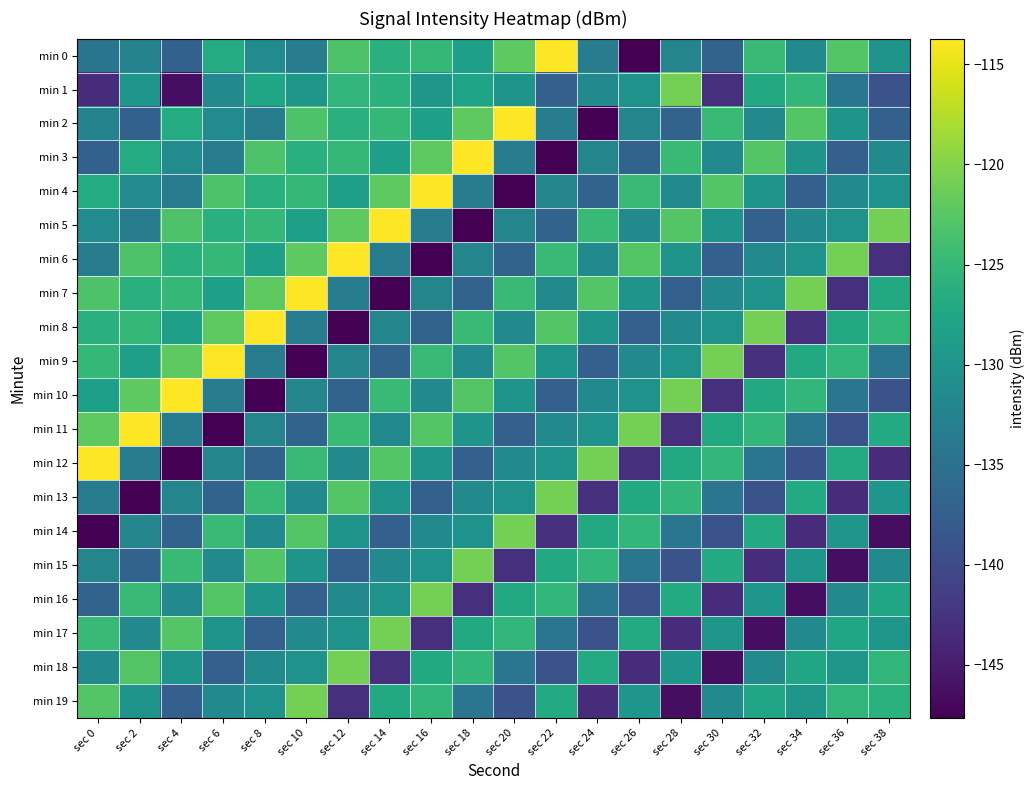

Reading left to right, transcribe all the data shown in this chart.

min 0: sec 0=-134.4	sec 2=-132.5	sec 4=-137.1	sec 6=-126.7	sec 8=-131.3	sec 10=-133.4	sec 12=-123.2	sec 14=-126.1	sec 16=-125.0	sec 18=-128.5	sec 20=-122.2	sec 22=-113.7	sec 24=-133.3	sec 26=-147.6	sec 28=-132.2	sec 30=-136.8	sec 32=-124.6	sec 34=-131.5	sec 36=-122.8	sec 38=-130.1
min 1: sec 0=-143.3	sec 2=-129.9	sec 4=-146.4	sec 6=-131.5	sec 8=-127.6	sec 10=-129.7	sec 12=-125.3	sec 14=-126.0	sec 16=-129.7	sec 18=-127.9	sec 20=-130.1	sec 22=-137.2	sec 24=-131.6	sec 26=-130.2	sec 28=-120.8	sec 30=-142.9	sec 32=-127.0	sec 34=-125.1	sec 36=-134.3	sec 38=-139.0
min 2: sec 0=-132.5	sec 2=-137.1	sec 4=-126.7	sec 6=-131.3	sec 8=-133.4	sec 10=-123.2	sec 12=-126.1	sec 14=-125.0	sec 16=-128.5	sec 18=-122.2	sec 20=-113.7	sec 22=-133.3	sec 24=-147.6	sec 26=-132.2	sec 28=-136.8	sec 30=-124.6	sec 32=-131.5	sec 34=-122.8	sec 36=-130.1	sec 38=-137.2
min 3: sec 0=-137.1	sec 2=-126.7	sec 4=-131.3	sec 6=-133.4	sec 8=-123.2	sec 10=-126.1	sec 12=-125.0	sec 14=-128.5	sec 16=-122.2	sec 18=-113.7	sec 20=-133.3	sec 22=-147.6	sec 24=-132.2	sec 26=-136.8	sec 28=-124.6	sec 30=-131.5	sec 32=-122.8	sec 34=-130.1	sec 36=-137.2	sec 38=-131.6
min 4: sec 0=-126.7	sec 2=-131.3	sec 4=-133.4	sec 6=-123.2	sec 8=-126.1	sec 10=-125.0	sec 12=-128.5	sec 14=-122.2	sec 16=-113.7	sec 18=-133.3	sec 20=-147.6	sec 22=-132.2	sec 24=-136.8	sec 26=-124.6	sec 28=-131.5	sec 30=-122.8	sec 32=-130.1	sec 34=-137.2	sec 36=-131.6	sec 38=-130.2
min 5: sec 0=-131.3	sec 2=-133.4	sec 4=-123.2	sec 6=-126.1	sec 8=-125.0	sec 10=-128.5	sec 12=-122.2	sec 14=-113.7	sec 16=-133.3	sec 18=-147.6	sec 20=-132.2	sec 22=-136.8	sec 24=-124.6	sec 26=-131.5	sec 28=-122.8	sec 30=-130.1	sec 32=-137.2	sec 34=-131.6	sec 36=-130.2	sec 38=-120.8
min 6: sec 0=-133.4	sec 2=-123.2	sec 4=-126.1	sec 6=-125.0	sec 8=-128.5	sec 10=-122.2	sec 12=-113.7	sec 14=-133.3	sec 16=-147.6	sec 18=-132.2	sec 20=-136.8	sec 22=-124.6	sec 24=-131.5	sec 26=-122.8	sec 28=-130.1	sec 30=-137.2	sec 32=-131.6	sec 34=-130.2	sec 36=-120.8	sec 38=-142.9
min 7: sec 0=-123.2	sec 2=-126.1	sec 4=-125.0	sec 6=-128.5	sec 8=-122.2	sec 10=-113.7	sec 12=-133.3	sec 14=-147.6	sec 16=-132.2	sec 18=-136.8	sec 20=-124.6	sec 22=-131.5	sec 24=-122.8	sec 26=-130.1	sec 28=-137.2	sec 30=-131.6	sec 32=-130.2	sec 34=-120.8	sec 36=-142.9	sec 38=-127.0
min 8: sec 0=-126.1	sec 2=-125.0	sec 4=-128.5	sec 6=-122.2	sec 8=-113.7	sec 10=-133.3	sec 12=-147.6	sec 14=-132.2	sec 16=-136.8	sec 18=-124.6	sec 20=-131.5	sec 22=-122.8	sec 24=-130.1	sec 26=-137.2	sec 28=-131.6	sec 30=-130.2	sec 32=-120.8	sec 34=-142.9	sec 36=-127.0	sec 38=-125.1
min 9: sec 0=-125.0	sec 2=-128.5	sec 4=-122.2	sec 6=-113.7	sec 8=-133.3	sec 10=-147.6	sec 12=-132.2	sec 14=-136.8	sec 16=-124.6	sec 18=-131.5	sec 20=-122.8	sec 22=-130.1	sec 24=-137.2	sec 26=-131.6	sec 28=-130.2	sec 30=-120.8	sec 32=-142.9	sec 34=-127.0	sec 36=-125.1	sec 38=-134.3
min 10: sec 0=-128.5	sec 2=-122.2	sec 4=-113.7	sec 6=-133.3	sec 8=-147.6	sec 10=-132.2	sec 12=-136.8	sec 14=-124.6	sec 16=-131.5	sec 18=-122.8	sec 20=-130.1	sec 22=-137.2	sec 24=-131.6	sec 26=-130.2	sec 28=-120.8	sec 30=-142.9	sec 32=-127.0	sec 34=-125.1	sec 36=-134.3	sec 38=-139.0
min 11: sec 0=-122.2	sec 2=-113.7	sec 4=-133.3	sec 6=-147.6	sec 8=-132.2	sec 10=-136.8	sec 12=-124.6	sec 14=-131.5	sec 16=-122.8	sec 18=-130.1	sec 20=-137.2	sec 22=-131.6	sec 24=-130.2	sec 26=-120.8	sec 28=-142.9	sec 30=-127.0	sec 32=-125.1	sec 34=-134.3	sec 36=-139.0	sec 38=-126.8
min 12: sec 0=-113.7	sec 2=-133.3	sec 4=-147.6	sec 6=-132.2	sec 8=-136.8	sec 10=-124.6	sec 12=-131.5	sec 14=-122.8	sec 16=-130.1	sec 18=-137.2	sec 20=-131.6	sec 22=-130.2	sec 24=-120.8	sec 26=-142.9	sec 28=-127.0	sec 30=-125.1	sec 32=-134.3	sec 34=-139.0	sec 36=-126.8	sec 38=-143.3
min 13: sec 0=-133.3	sec 2=-147.6	sec 4=-132.2	sec 6=-136.8	sec 8=-124.6	sec 10=-131.5	sec 12=-122.8	sec 14=-130.1	sec 16=-137.2	sec 18=-131.6	sec 20=-130.2	sec 22=-120.8	sec 24=-142.9	sec 26=-127.0	sec 28=-125.1	sec 30=-134.3	sec 32=-139.0	sec 34=-126.8	sec 36=-143.3	sec 38=-129.9
min 14: sec 0=-147.6	sec 2=-132.2	sec 4=-136.8	sec 6=-124.6	sec 8=-131.5	sec 10=-122.8	sec 12=-130.1	sec 14=-137.2	sec 16=-131.6	sec 18=-130.2	sec 20=-120.8	sec 22=-142.9	sec 24=-127.0	sec 26=-125.1	sec 28=-134.3	sec 30=-139.0	sec 32=-126.8	sec 34=-143.3	sec 36=-129.9	sec 38=-146.4
min 15: sec 0=-132.2	sec 2=-136.8	sec 4=-124.6	sec 6=-131.5	sec 8=-122.8	sec 10=-130.1	sec 12=-137.2	sec 14=-131.6	sec 16=-130.2	sec 18=-120.8	sec 20=-142.9	sec 22=-127.0	sec 24=-125.1	sec 26=-134.3	sec 28=-139.0	sec 30=-126.8	sec 32=-143.3	sec 34=-129.9	sec 36=-146.4	sec 38=-131.5
min 16: sec 0=-136.8	sec 2=-124.6	sec 4=-131.5	sec 6=-122.8	sec 8=-130.1	sec 10=-137.2	sec 12=-131.6	sec 14=-130.2	sec 16=-120.8	sec 18=-142.9	sec 20=-127.0	sec 22=-125.1	sec 24=-134.3	sec 26=-139.0	sec 28=-126.8	sec 30=-143.3	sec 32=-129.9	sec 34=-146.4	sec 36=-131.5	sec 38=-127.6
min 17: sec 0=-124.6	sec 2=-131.5	sec 4=-122.8	sec 6=-130.1	sec 8=-137.2	sec 10=-131.6	sec 12=-130.2	sec 14=-120.8	sec 16=-142.9	sec 18=-127.0	sec 20=-125.1	sec 22=-134.3	sec 24=-139.0	sec 26=-126.8	sec 28=-143.3	sec 30=-129.9	sec 32=-146.4	sec 34=-131.5	sec 36=-127.6	sec 38=-129.7
min 18: sec 0=-131.5	sec 2=-122.8	sec 4=-130.1	sec 6=-137.2	sec 8=-131.6	sec 10=-130.2	sec 12=-120.8	sec 14=-142.9	sec 16=-127.0	sec 18=-125.1	sec 20=-134.3	sec 22=-139.0	sec 24=-126.8	sec 26=-143.3	sec 28=-129.9	sec 30=-146.4	sec 32=-131.5	sec 34=-127.6	sec 36=-129.7	sec 38=-125.3
min 19: sec 0=-122.8	sec 2=-130.1	sec 4=-137.2	sec 6=-131.6	sec 8=-130.2	sec 10=-120.8	sec 12=-142.9	sec 14=-127.0	sec 16=-125.1	sec 18=-134.3	sec 20=-139.0	sec 22=-126.8	sec 24=-143.3	sec 26=-129.9	sec 28=-146.4	sec 30=-131.5	sec 32=-127.6	sec 34=-129.7	sec 36=-125.3	sec 38=-126.0